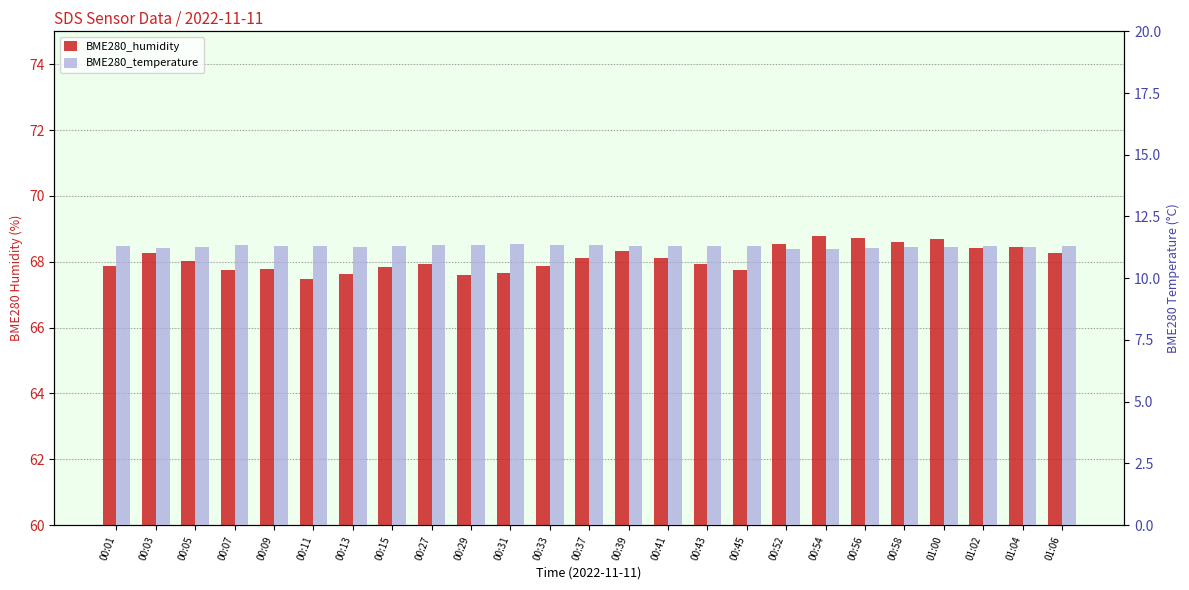

How many bars are there in each group?

2